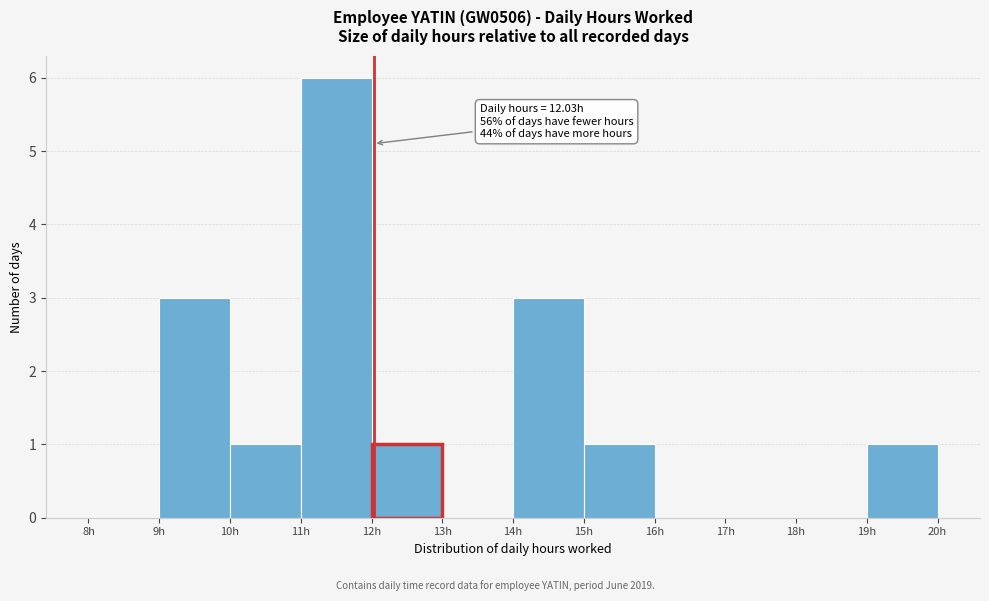

Over which range of the x-axis is the bar tallest?

11 to 12